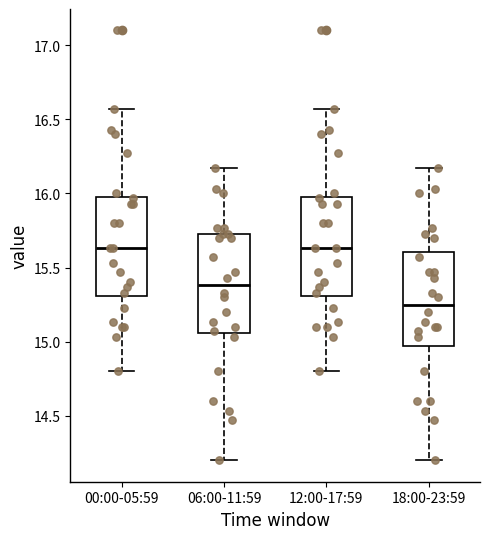

Where does the upper whisker of the box for 18:00-23:59 end on the y-axis? The values are not printed on the chart, so give them approximately, as read against the axis.

16.15